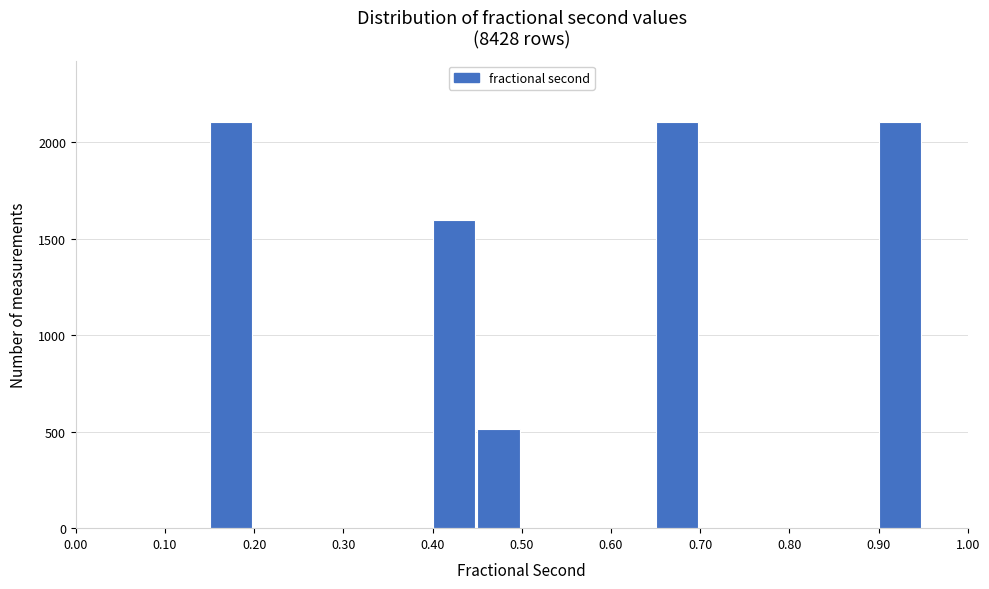

How tall is the bar that spans 0.90 to 0.95 on the x-axis? The values are not printed on the chart, so give them approximately, as read against the axis.

2100